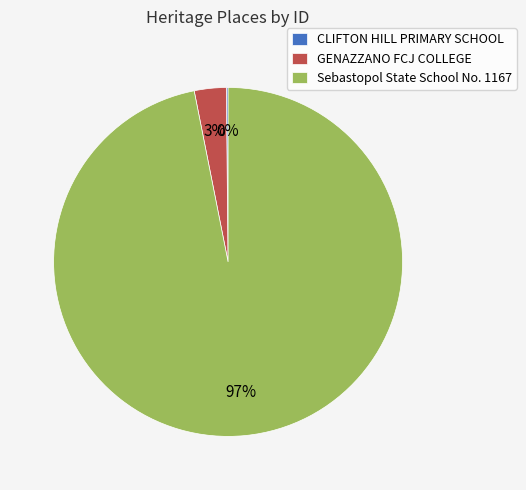

To the nearest percent, what is the average slice percentage?

33%